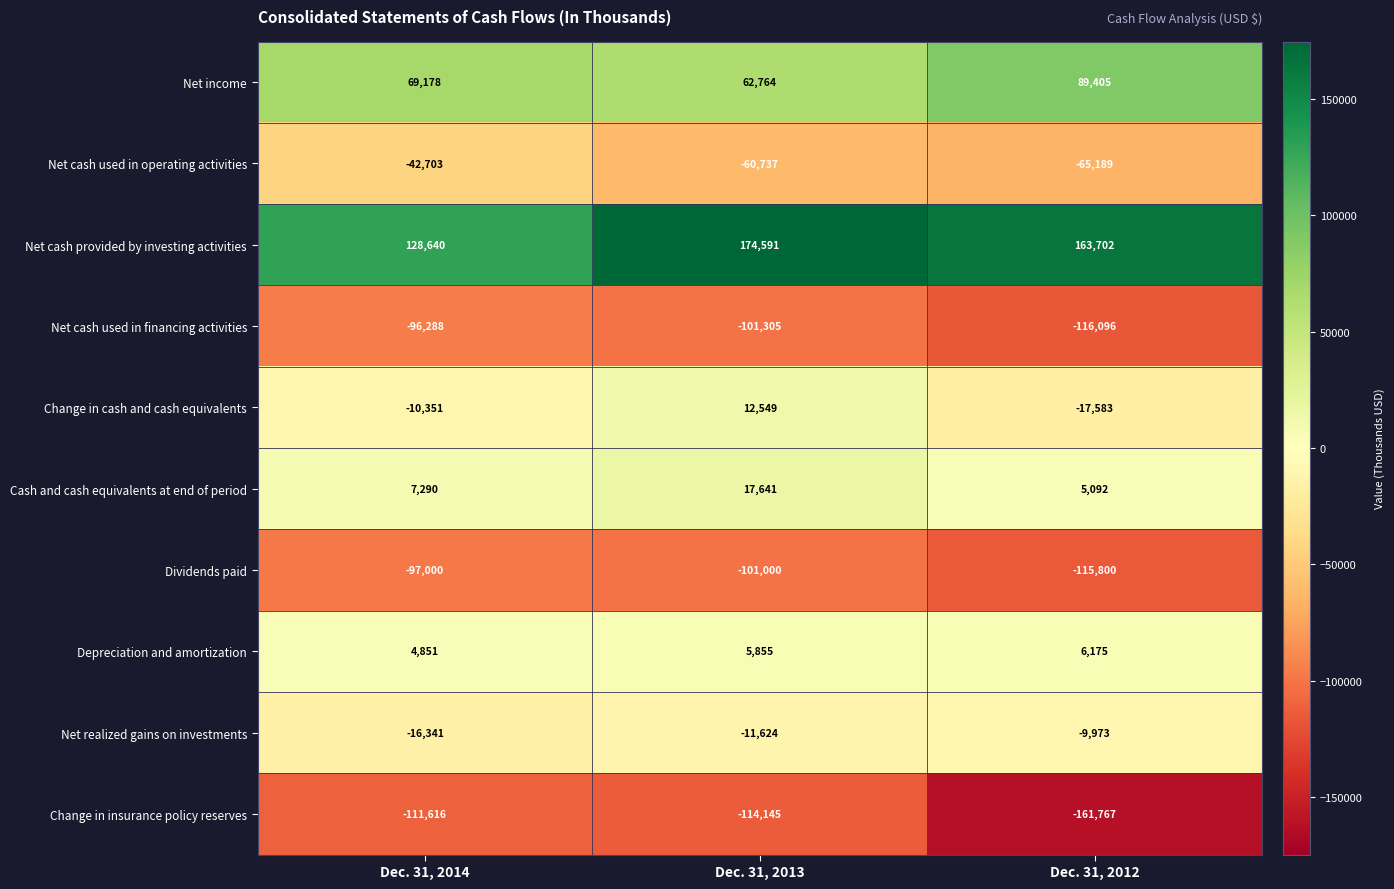

What is the difference between the maximum and minimum values in the Depreciation and amortization series?

1324